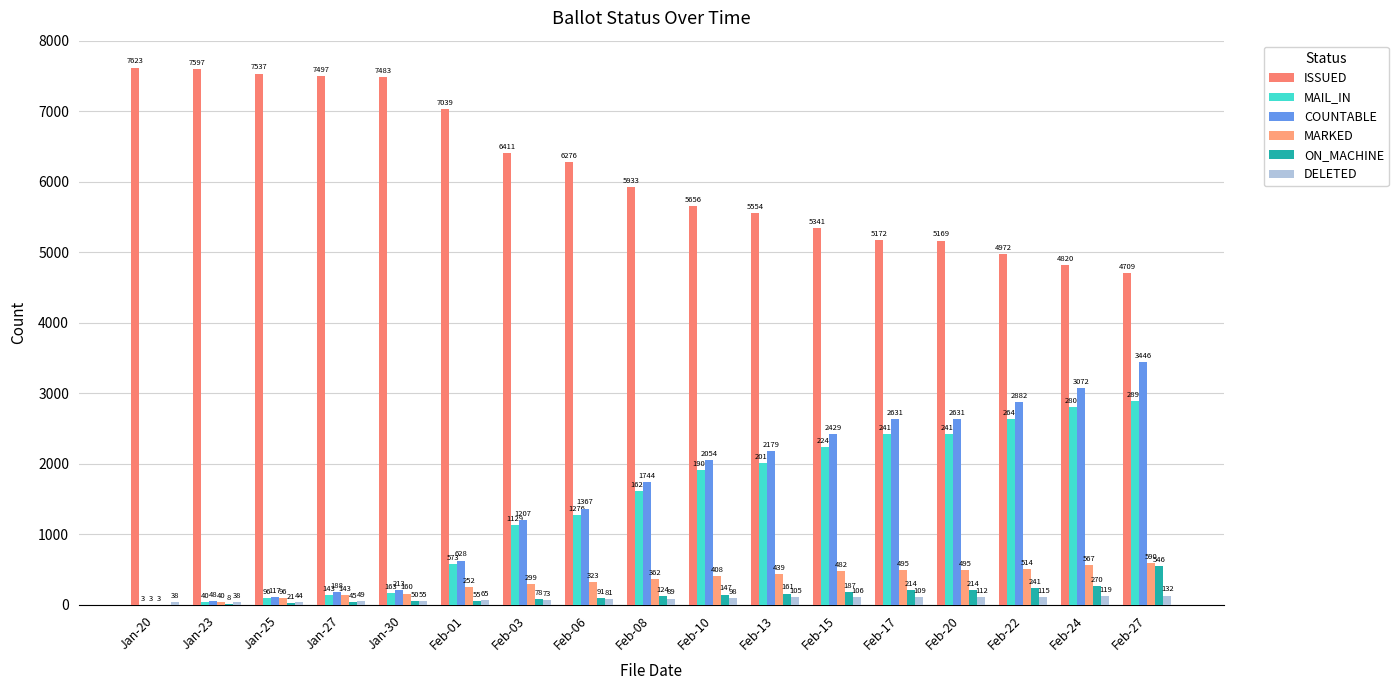

How many groups of bars are there?

17